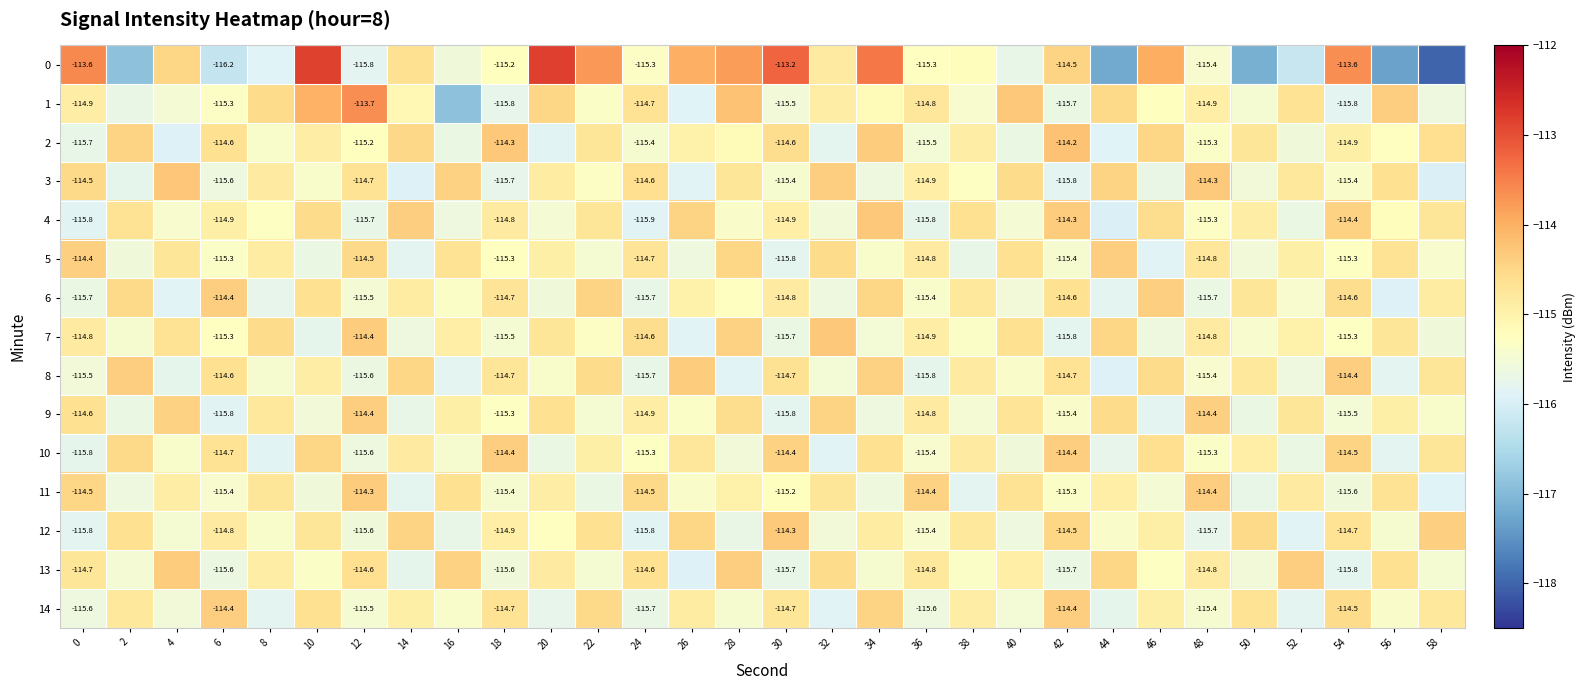

What is the sum of the 4 values at 34 and 58?

-229.0